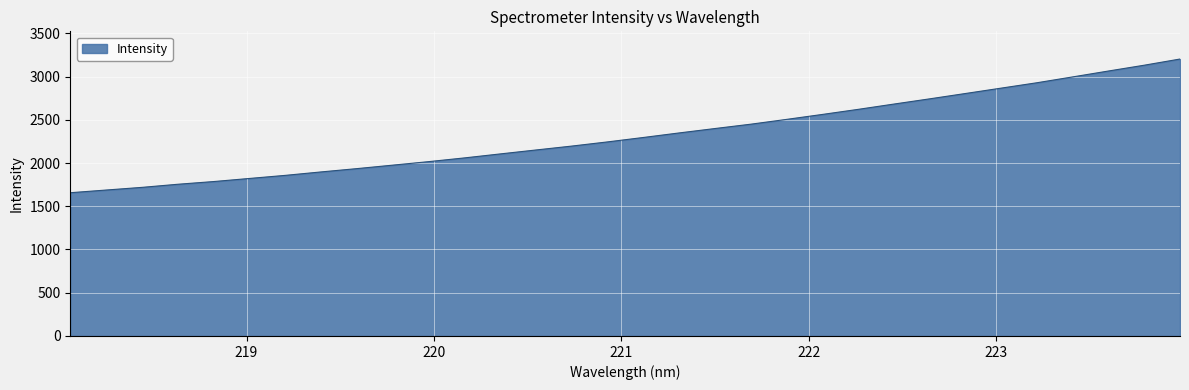

What is the minimum value shown in the chart?

1656.3